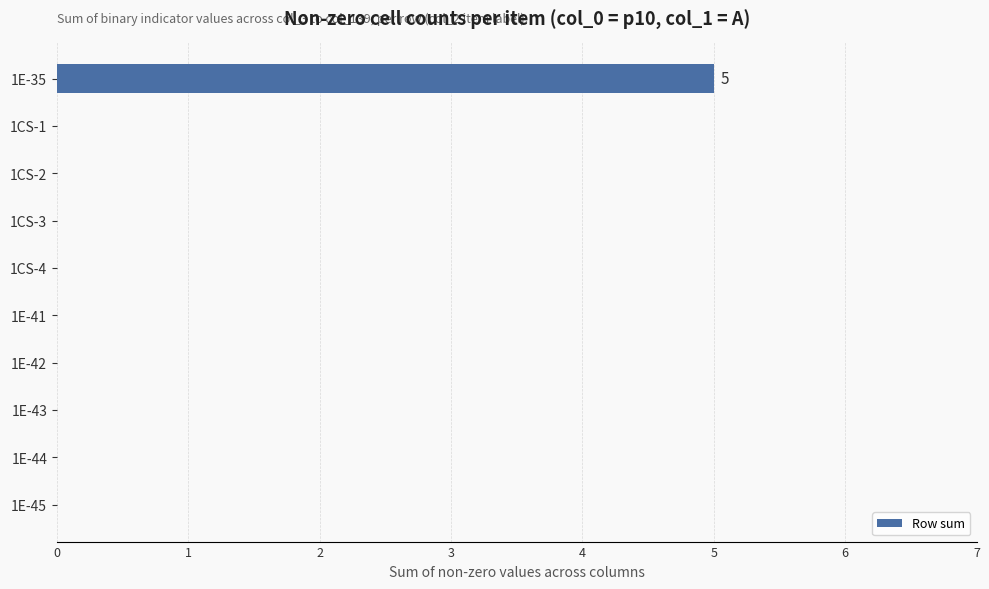

What is the greatest value displayed?

5